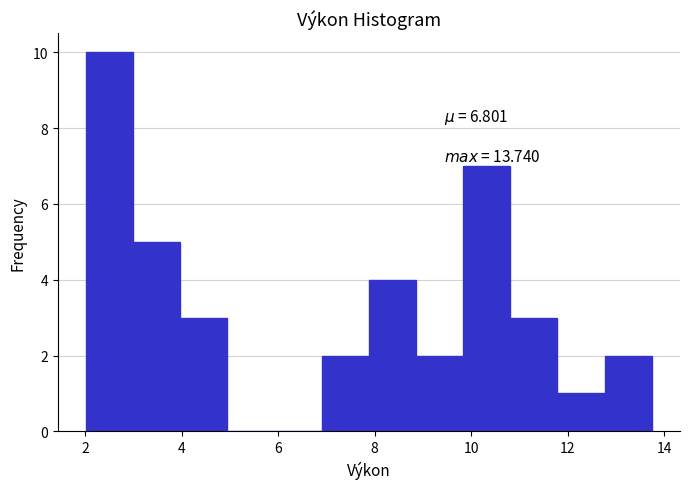

Which range on the x-axis has the tallest bar?

2.0 to 3.0